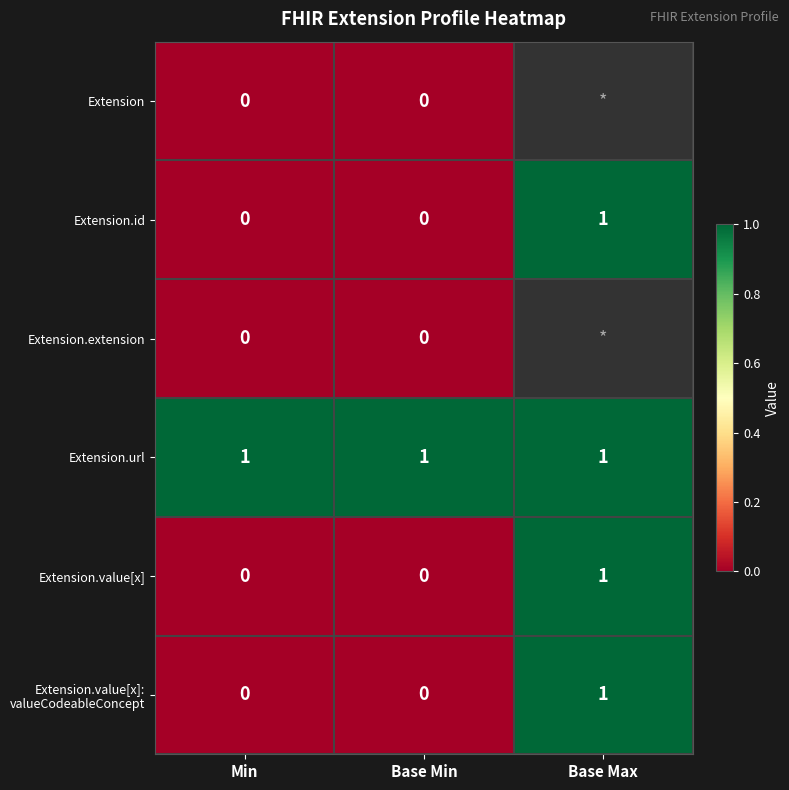

Count the Extension.id values in the range 0 to 1.

3